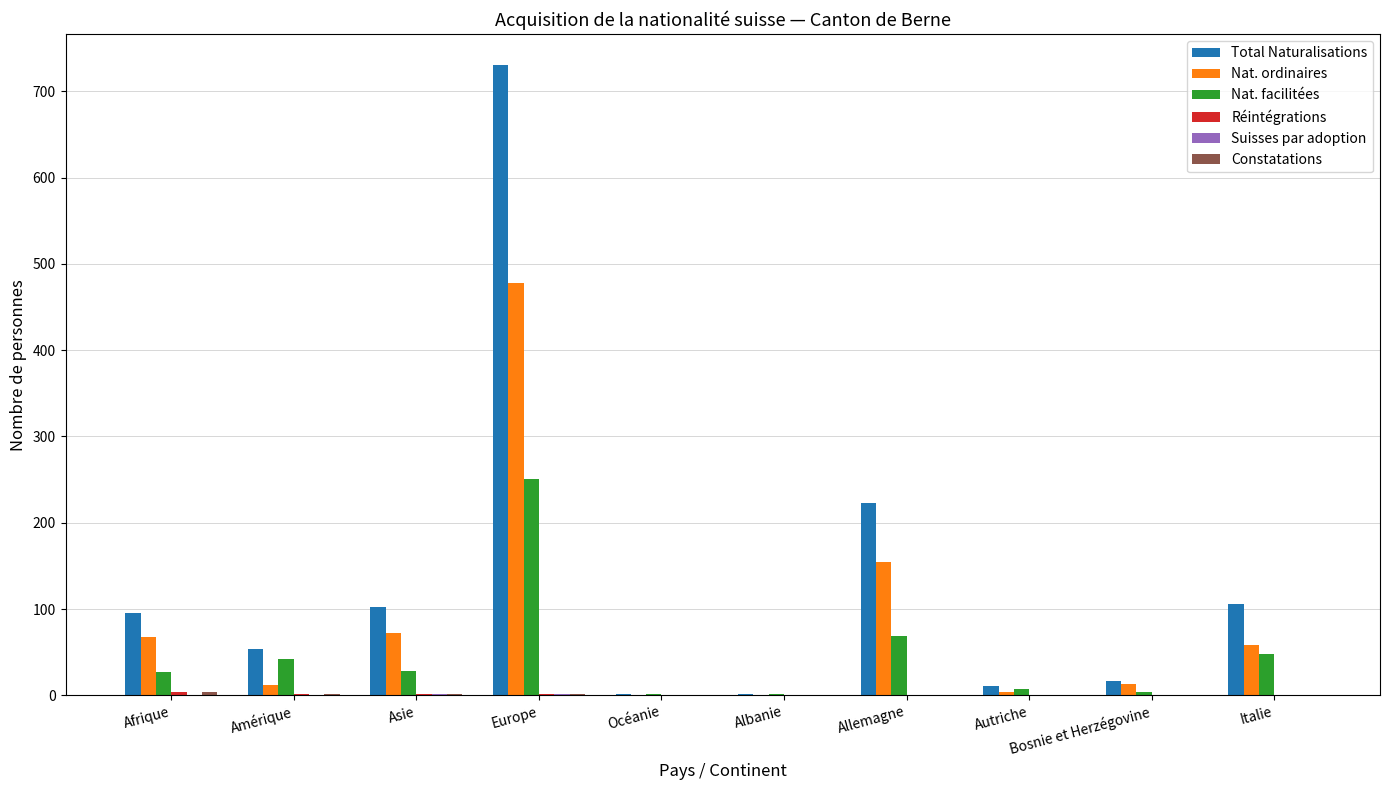

At which category is the sum across all series the highest?

Europe